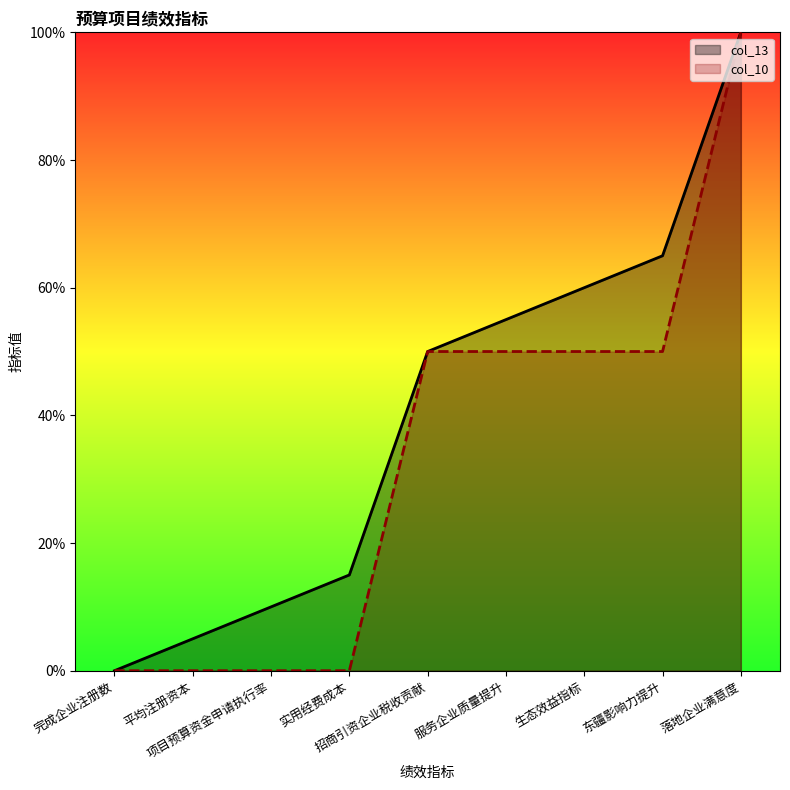

How many series are shown in this chart?

2